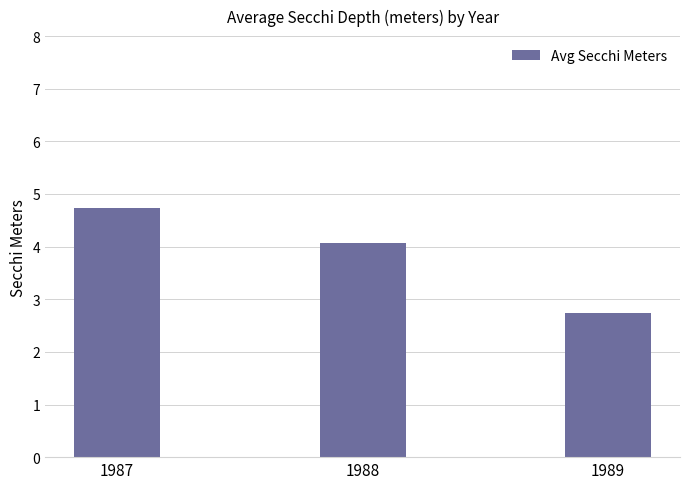

What is the value of the 1st bar from the left?

4.7